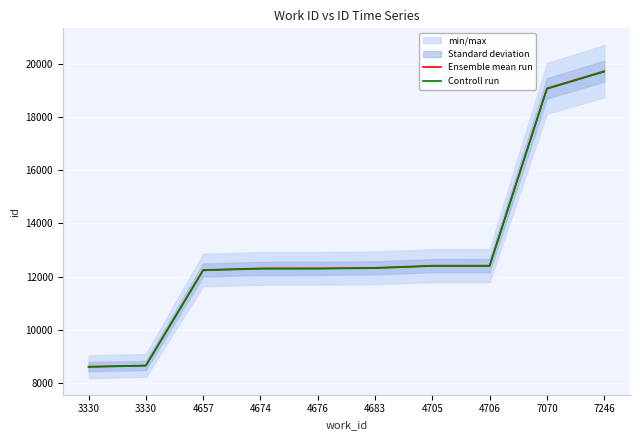

True or false: Controll run and Ensemble mean run intersect in this chart.

False